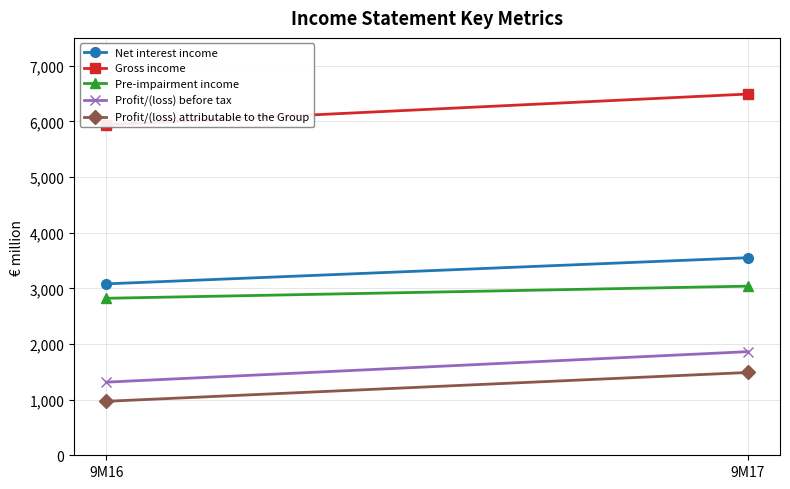

What is the value of the Net interest income point at the 2nd from the left?

3550